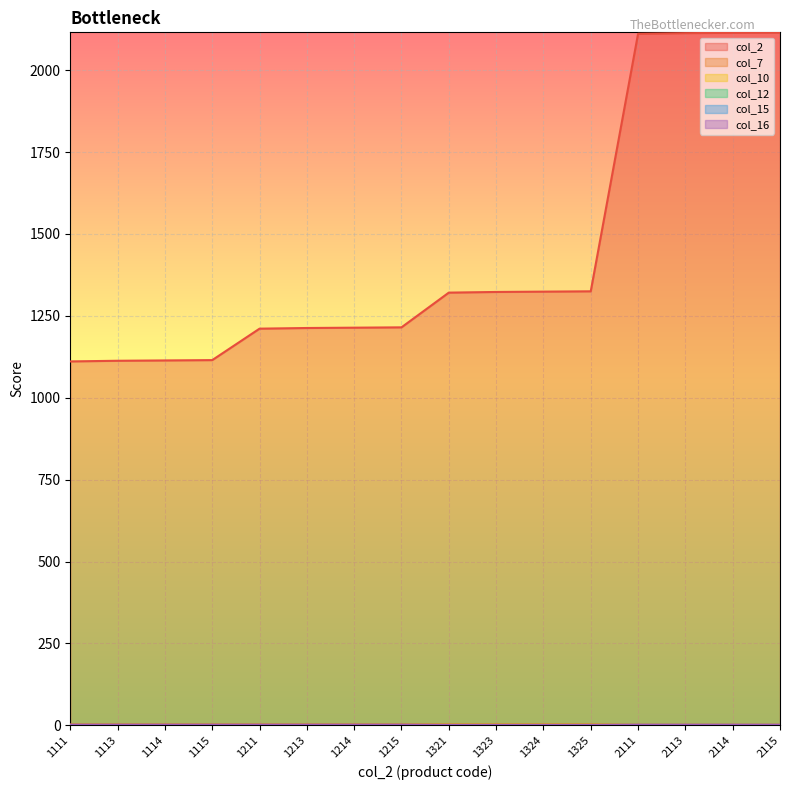

Which has a higher value, 1214 or 1325?

1325